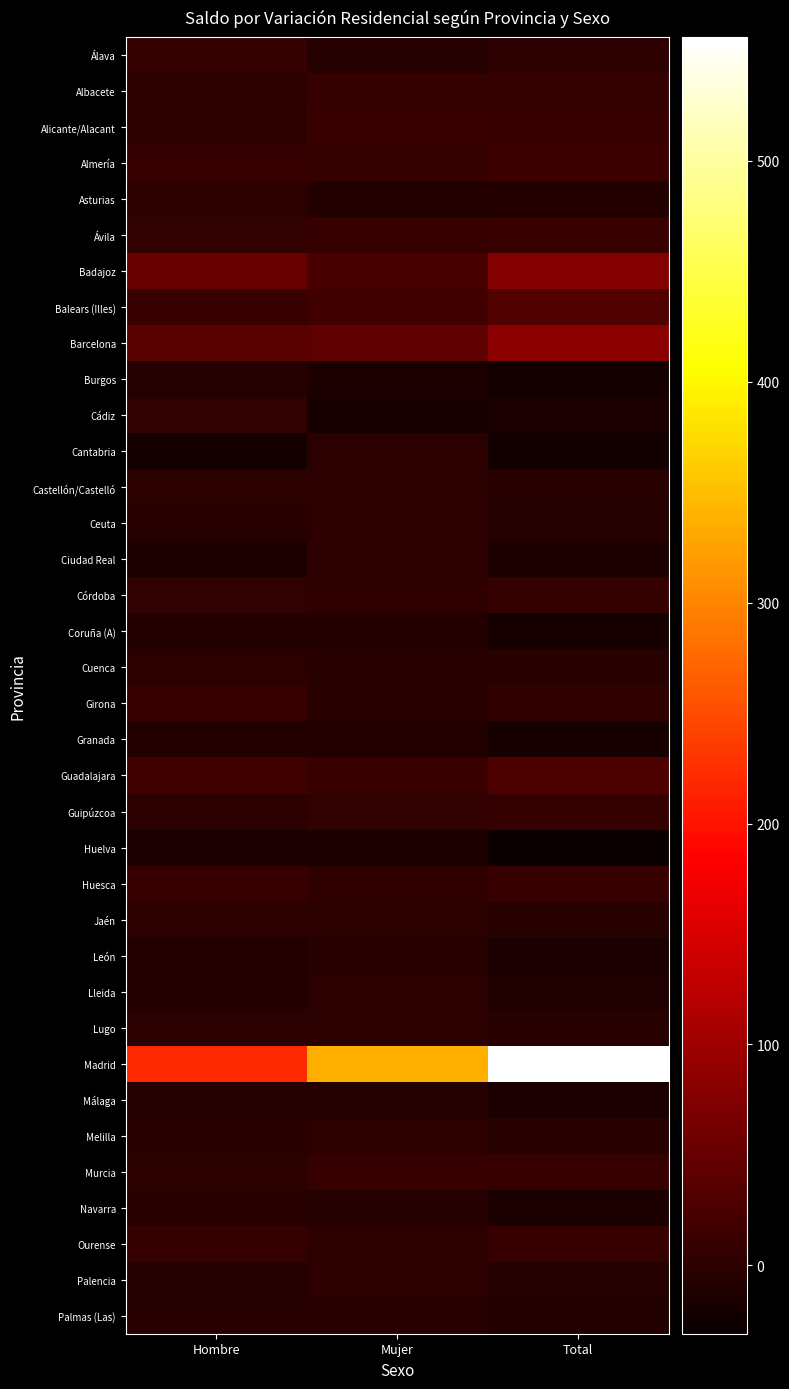

Count the number of categories in the chart.

3